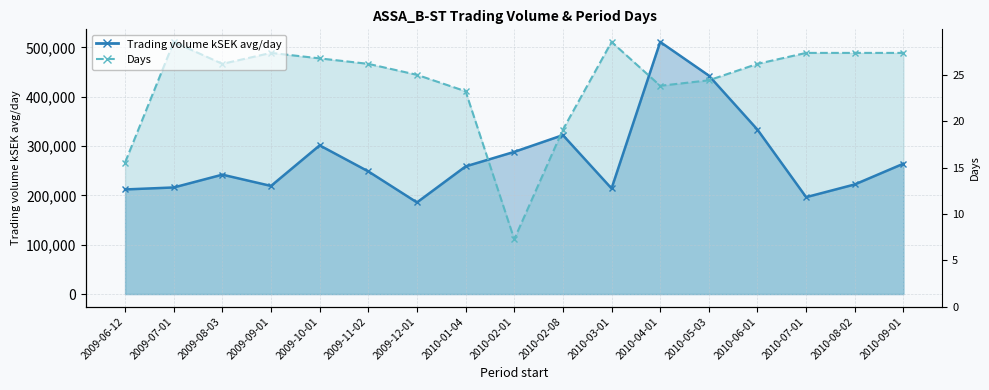

Where is the first local minimum for Days _line?

2009-08-03